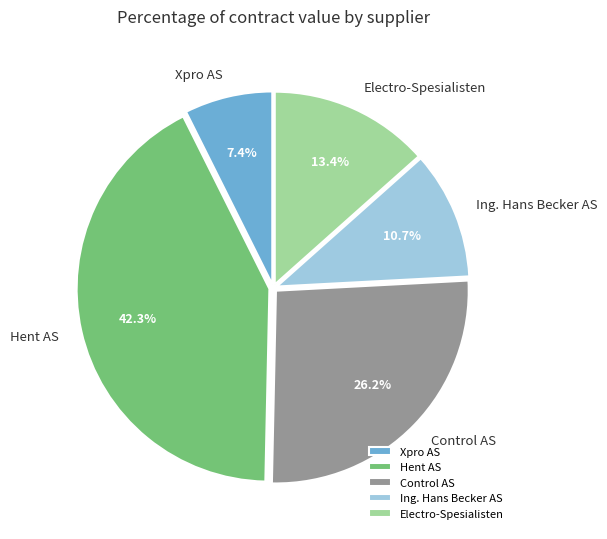

To the nearest percent, what percentage of the pie is Ing. Hans Becker AS?

11%